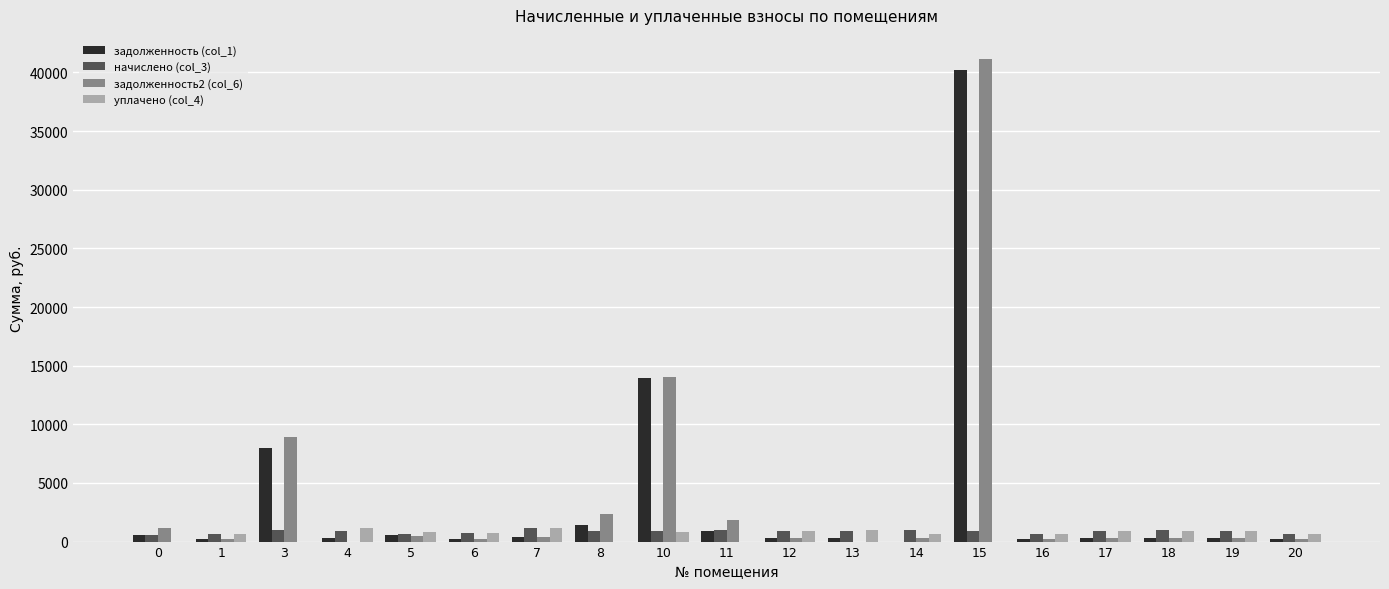

What is the highest value of the начислено (col_3) series?

1175.9